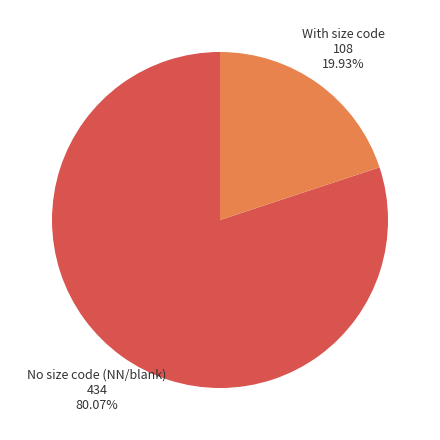

Which category has the biggest portion of the pie?

No size code (NN/blank)